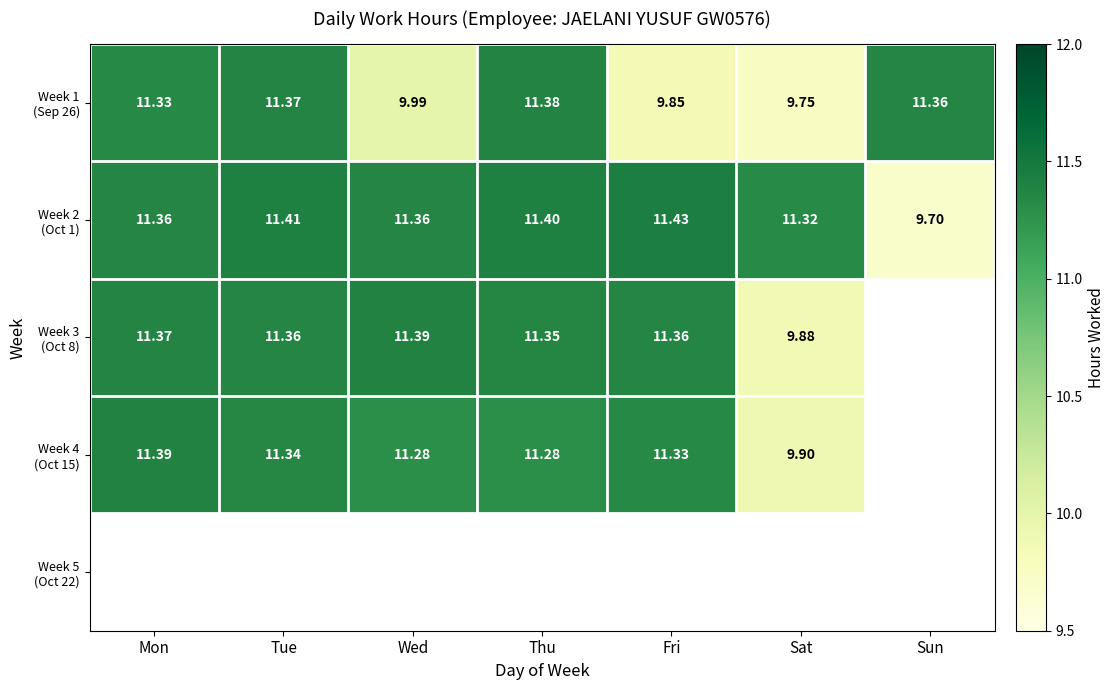

Which label corresponds to the smallest value in the chart?

Sun